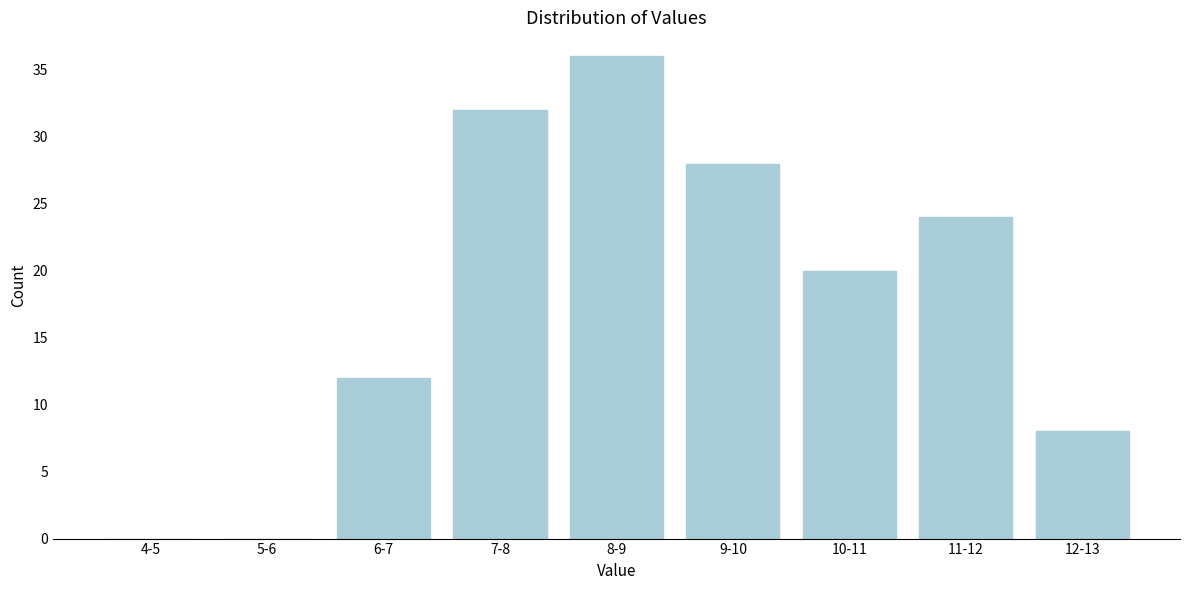

Reading left to right, list all the values displayed in this chart.

4-5=0	5-6=0	6-7=12	7-8=32	8-9=36	9-10=28	10-11=20	11-12=24	12-13=8